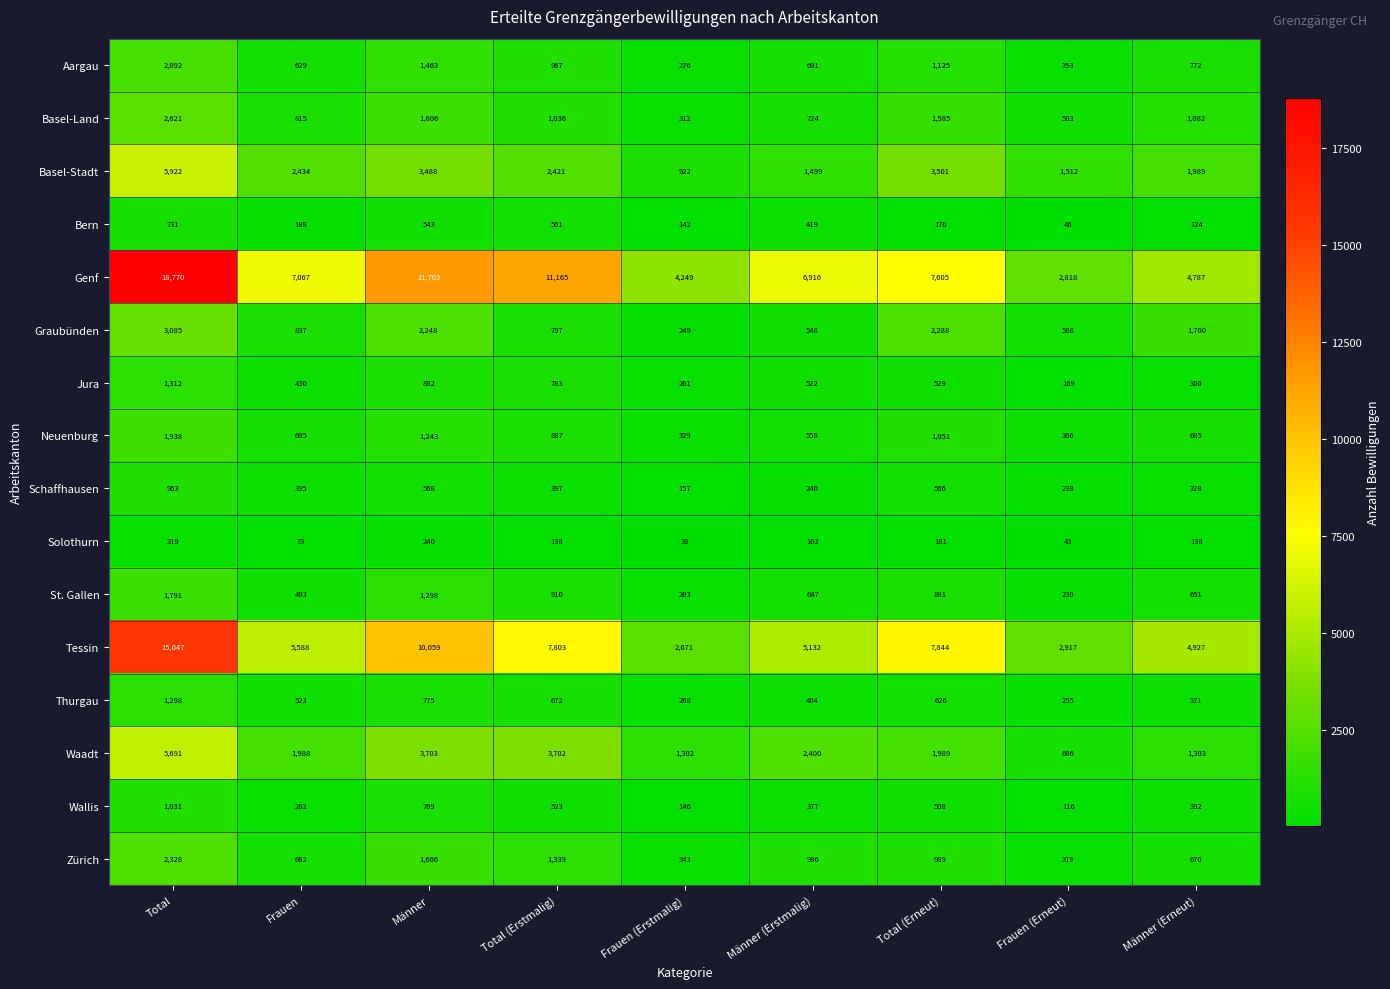

At Total (Erstmalig), list the series in order from largest to smallest.

Genf, Tessin, Waadt, Basel-Stadt, Zürich, Basel-Land, Aargau, St. Gallen, Neuenburg, Graubünden, Jura, Thurgau, Bern, Wallis, Schaffhausen, Solothurn